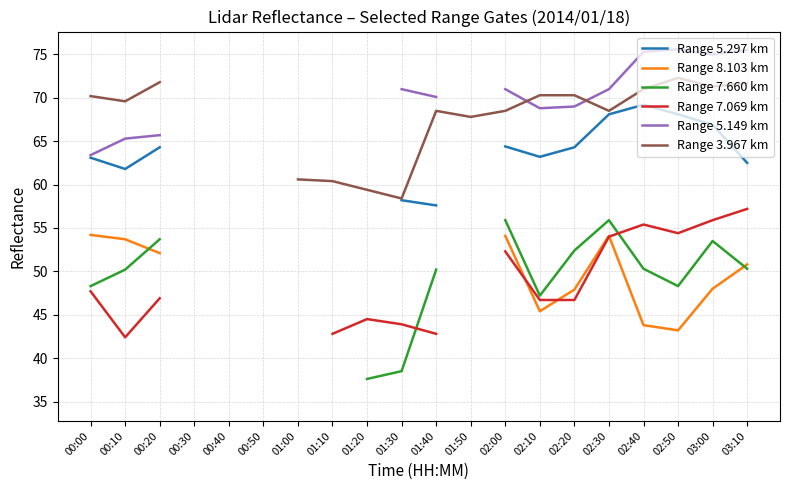

The Range 3.967 km series shows 71.3 at 03:00. True or false?

True